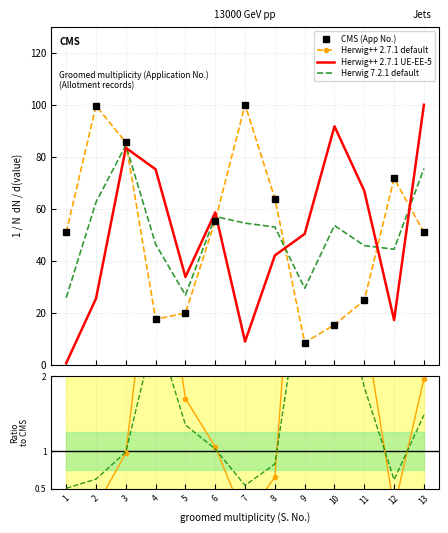

Rank the categories by Herwig 7.2.1 default value from lowest to highest.

1, 5, 9, 12, 11, 4, 8, 10, 7, 6, 2, 13, 3